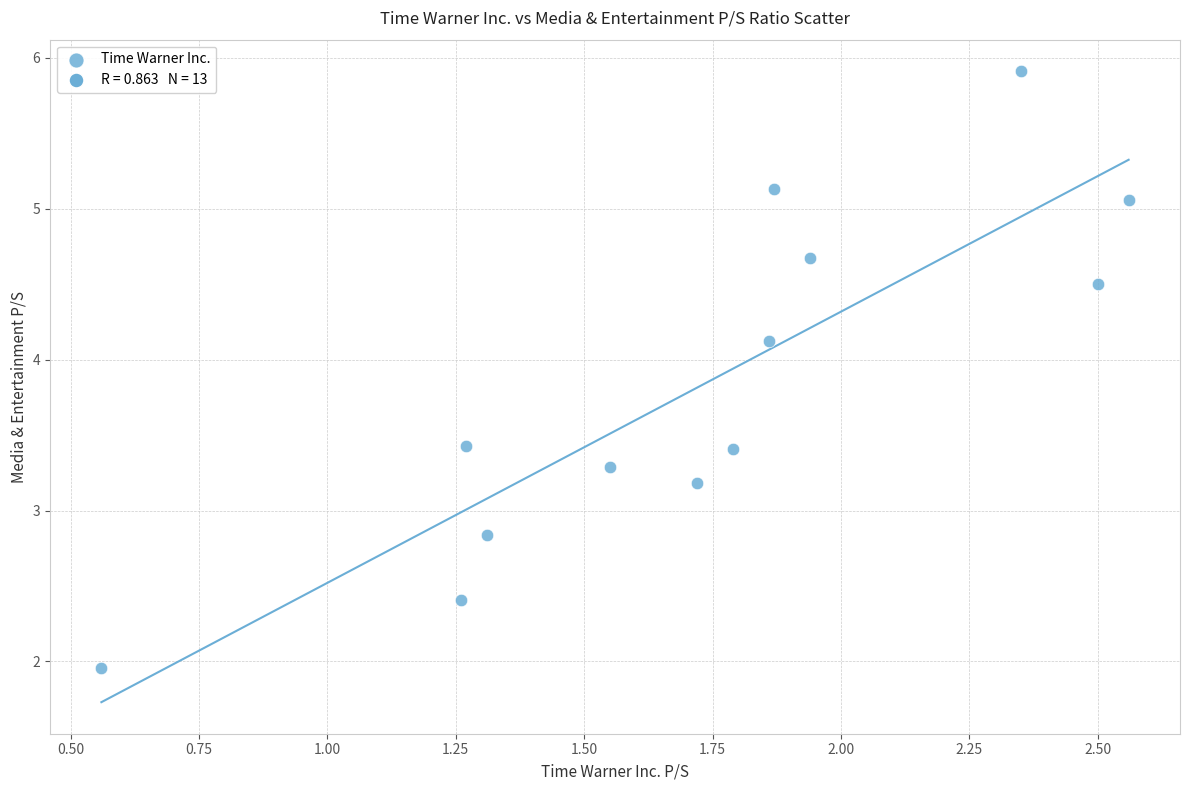

What is the range of X values (max minus min)?

2.0